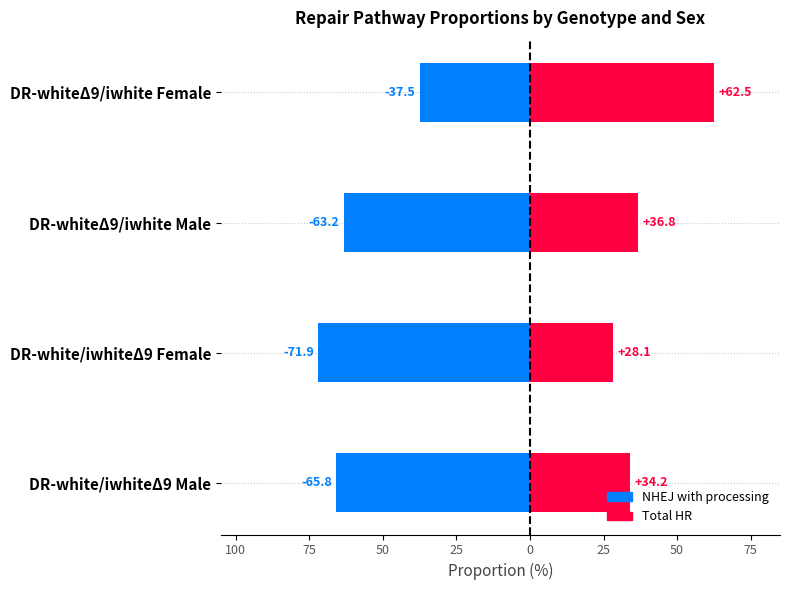

The value of NHEJ with processing at DR-whiteΔ9/iwhite Male is -63.2. True or false?

True